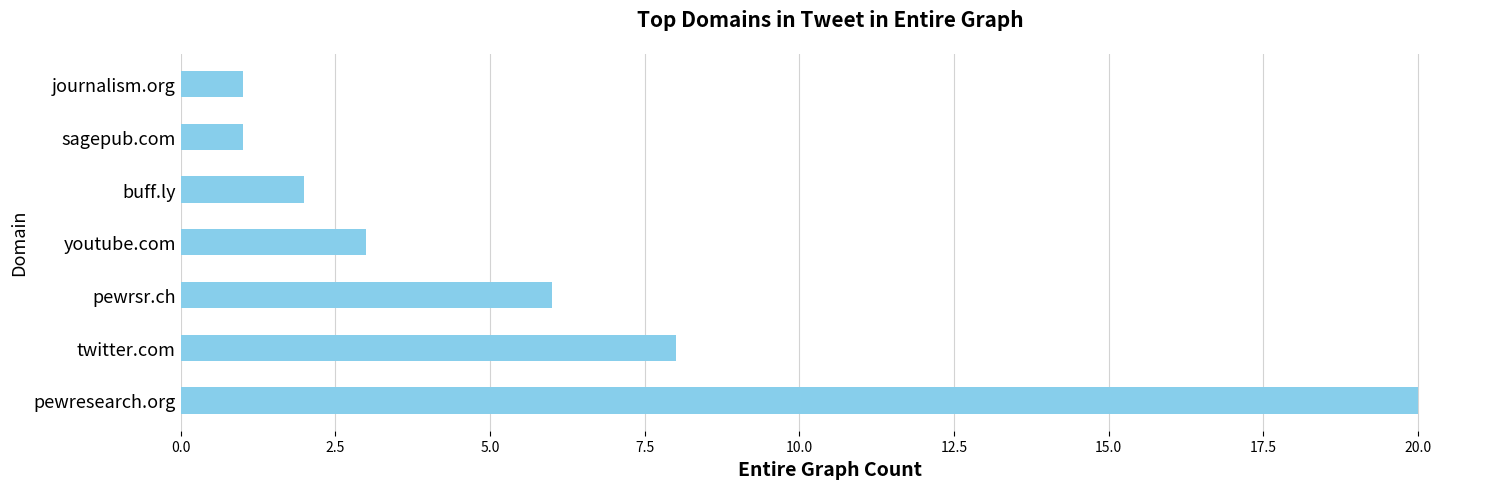

Reading top to bottom, what are all the values shown in this chart?

journalism.org=1	sagepub.com=1	buff.ly=2	youtube.com=3	pewrsr.ch=6	twitter.com=8	pewresearch.org=20